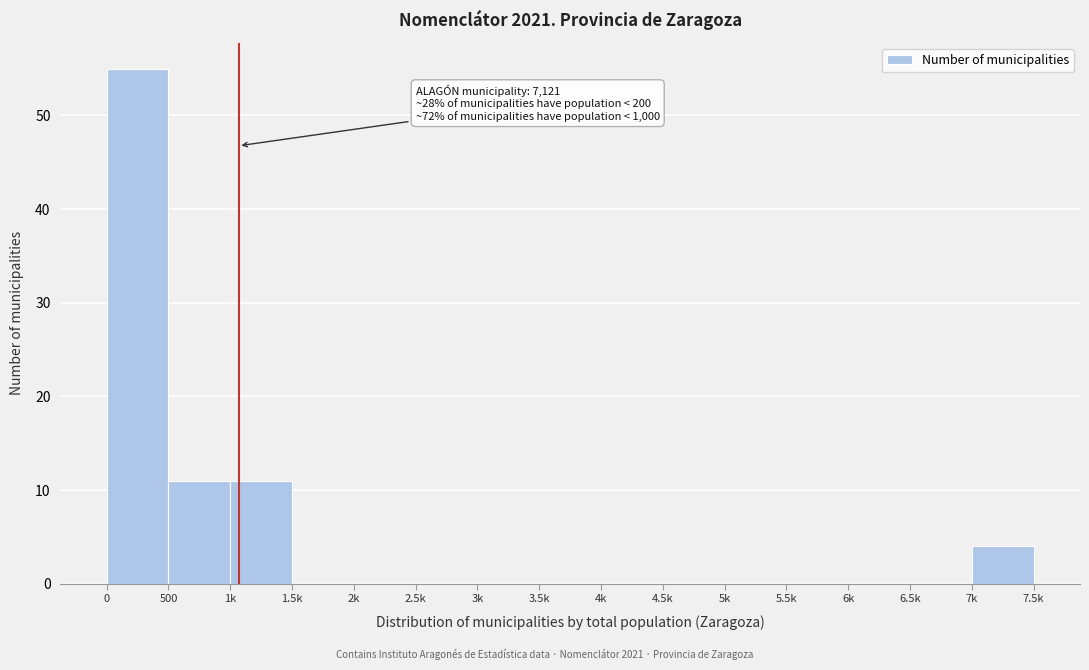

Reading left to right, list all the values displayed in this chart.

0=55	500=11	1k=11	1.5k=0	2k=0	2.5k=0	3k=0	3.5k=0	4k=0	4.5k=0	5k=0	5.5k=0	6k=0	6.5k=0	7k=4